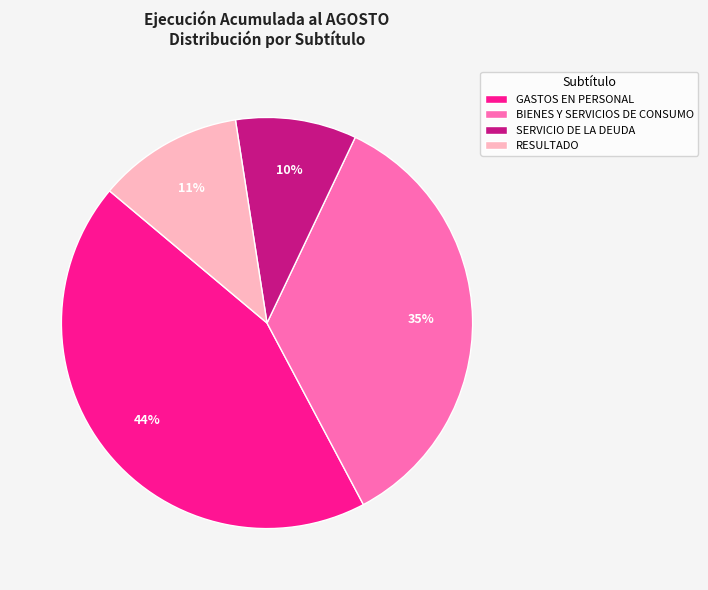

Rank the categories by value from highest to lowest.

GASTOS EN PERSONAL, BIENES Y SERVICIOS DE CONSUMO, RESULTADO, SERVICIO DE LA DEUDA